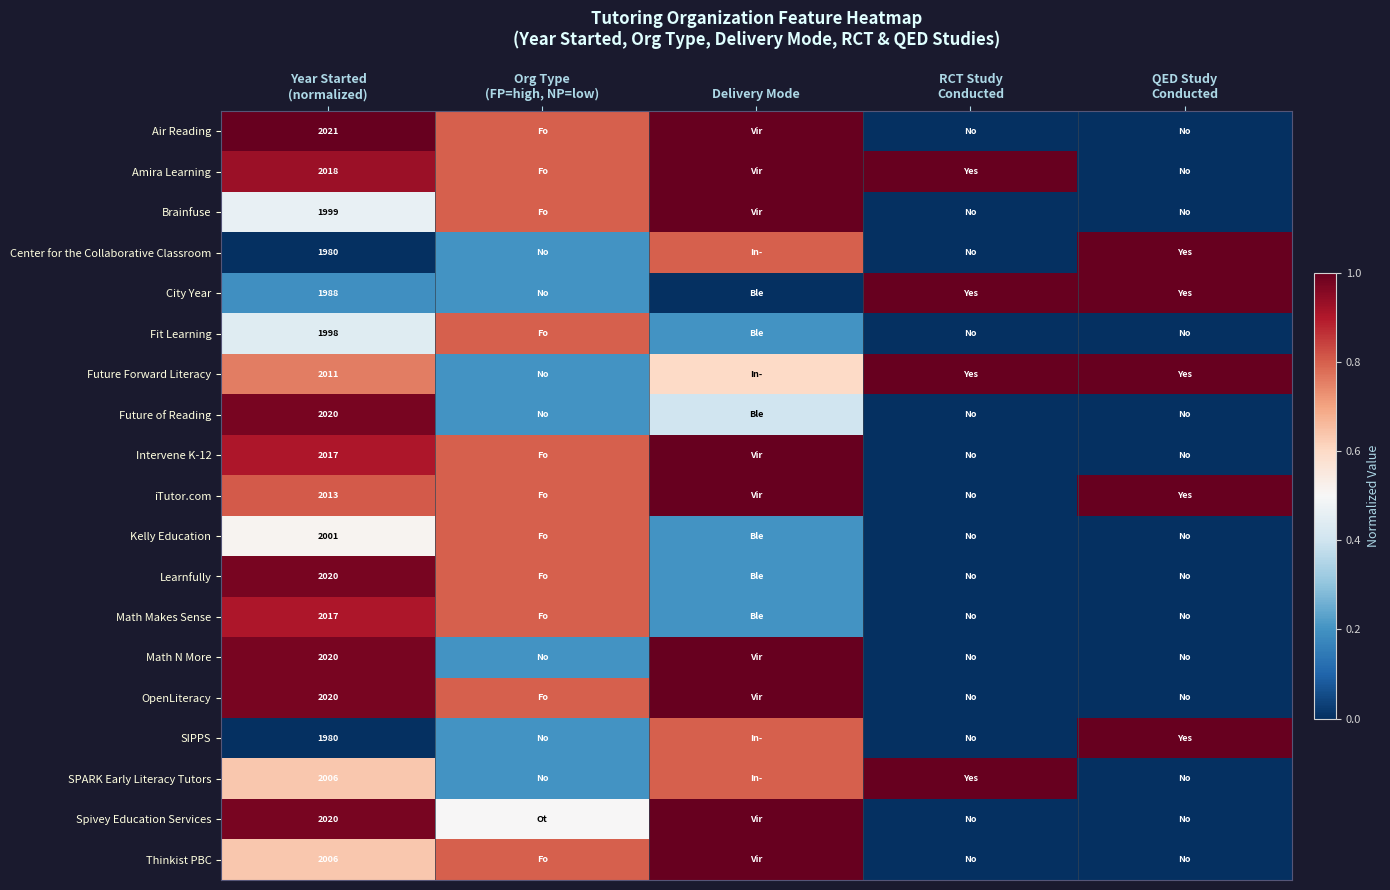

Is it true that Math N More equals 0.0 at RCT Study Conducted?

True